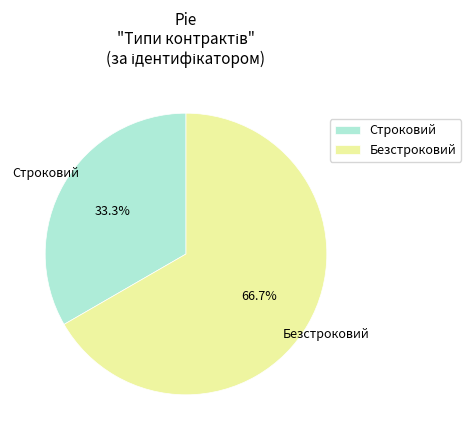

To the nearest percent, what portion does Безстроковий represent?

67%